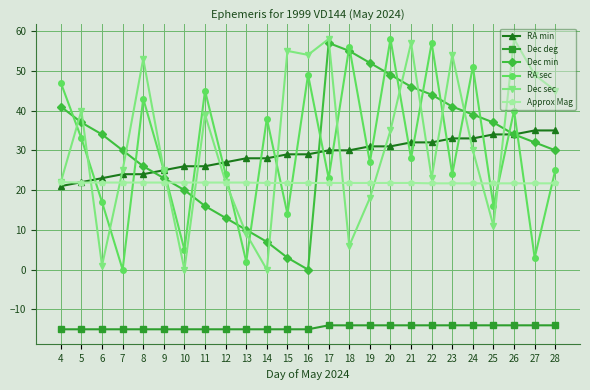

How many lines are shown in the chart?

6